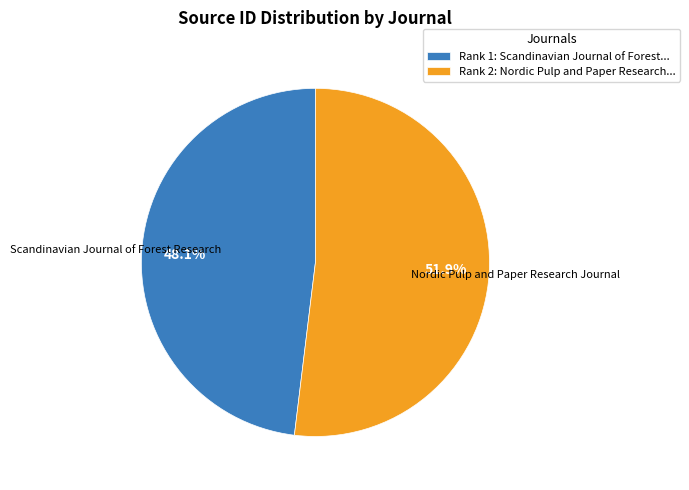

How many slices are in this pie chart?

2